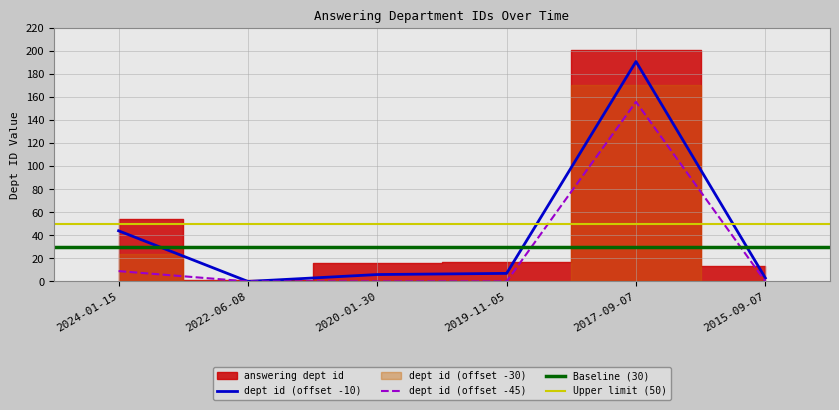

What is the average value?

42